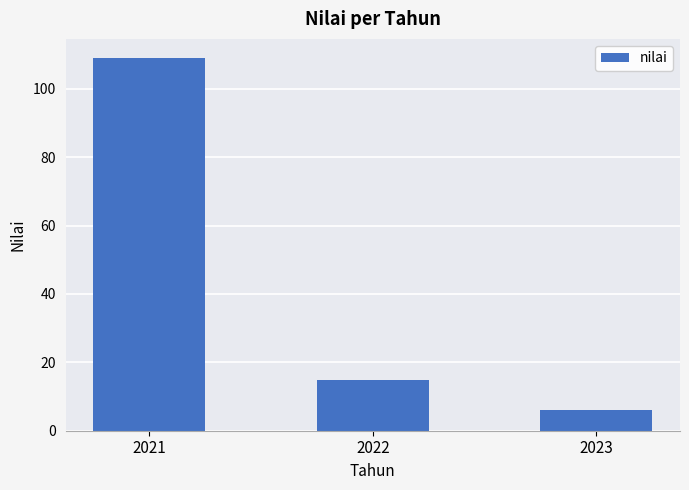

Reading left to right, list all the values displayed in this chart.

2021=109.1	2022=14.9	2023=6.2